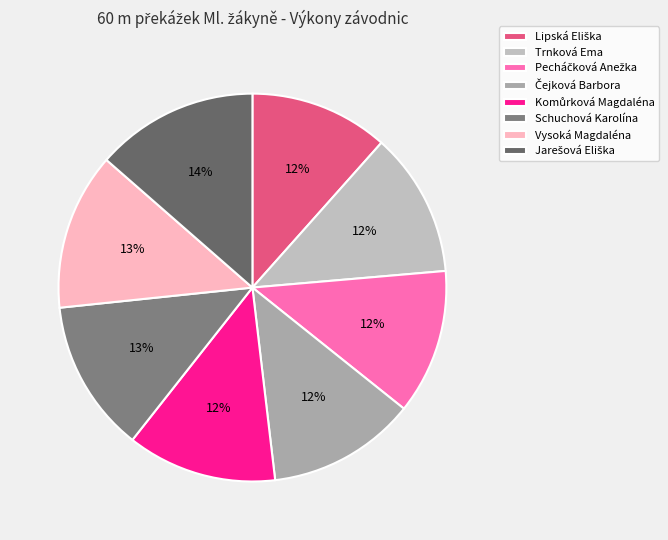

Do Lipská Eliška and Pecháčková Anežka together represent more than half of the pie?

No